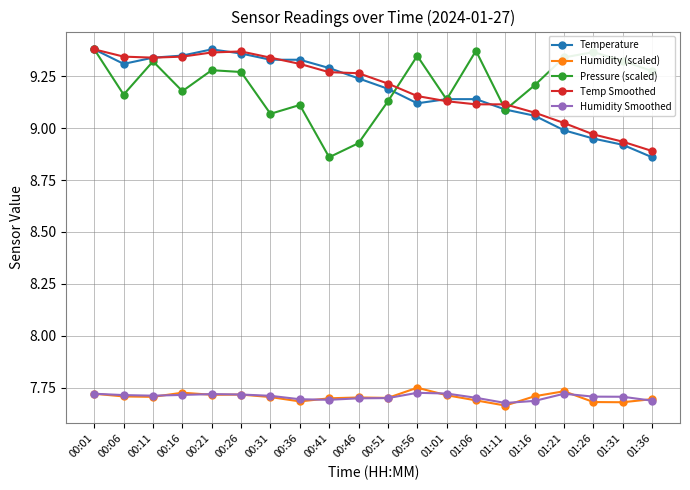

At which category is the sum across all series the highest?

00:01